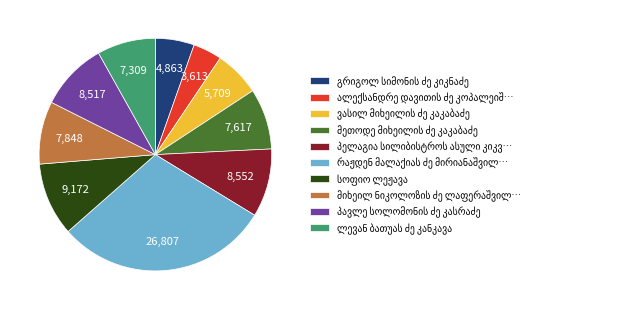

Is there a majority slice in this chart?

No